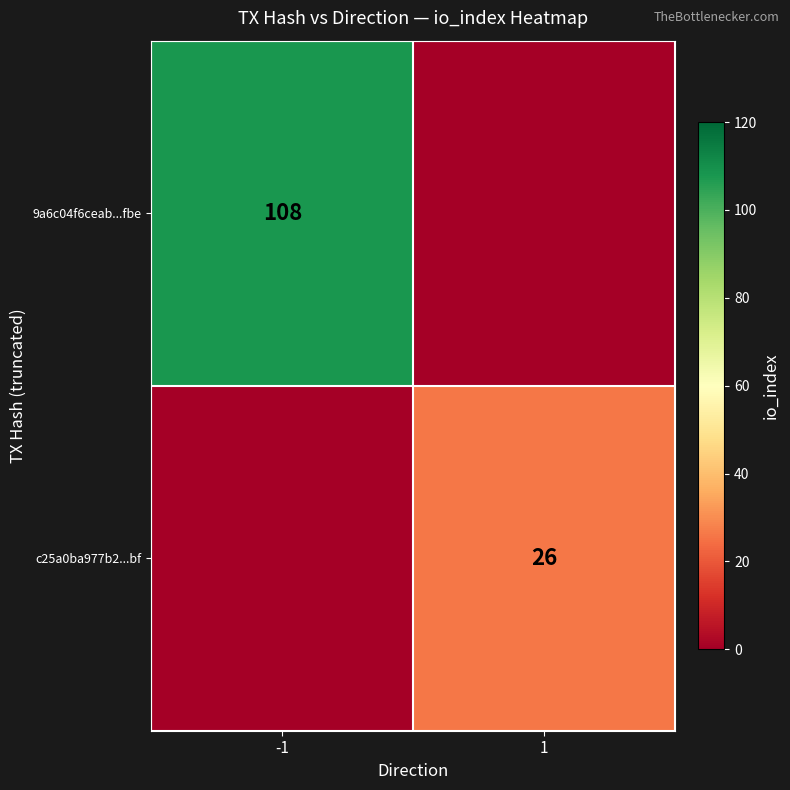

Is it true that c25a0ba977b2...bf equals 42 at 1?

False